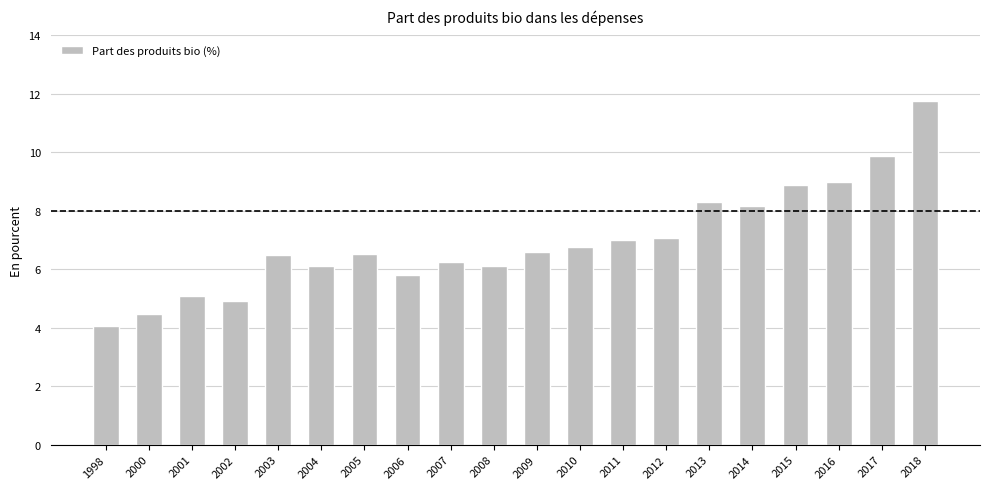

Is it true that the value at 2012 is 10.8?

False